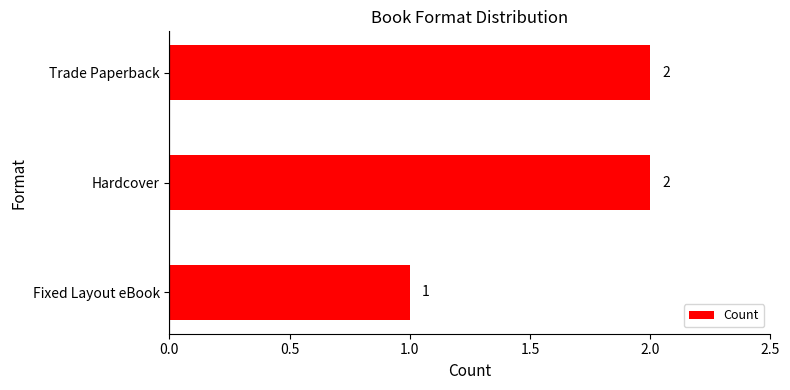

What is the sum of all values?

5